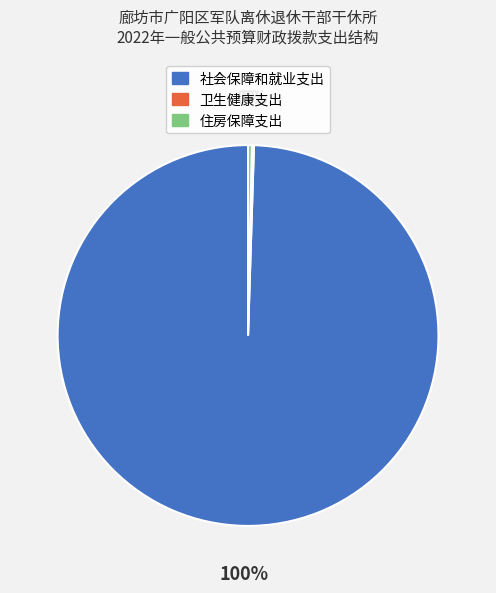

To the nearest percent, what percentage of the pie is 社会保障和就业支出?

100%